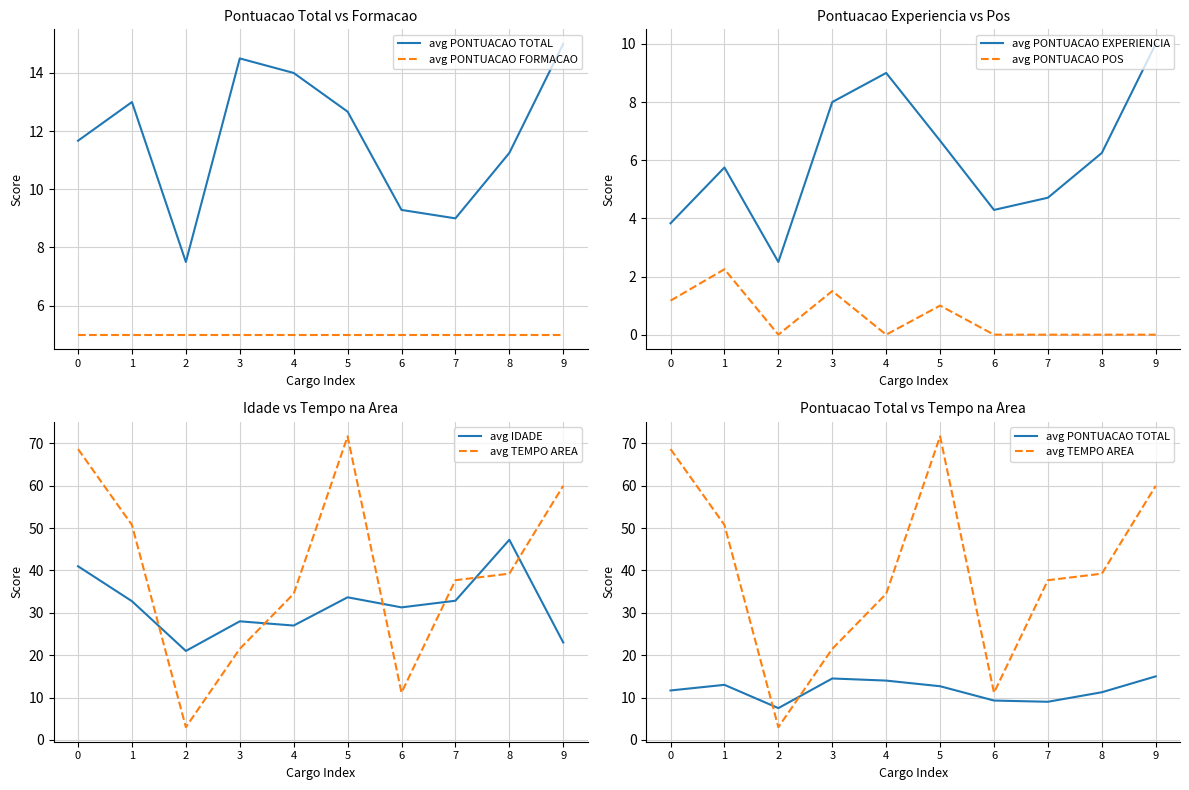

Which series has the largest range (max minus min)?

avg TEMPO AREA